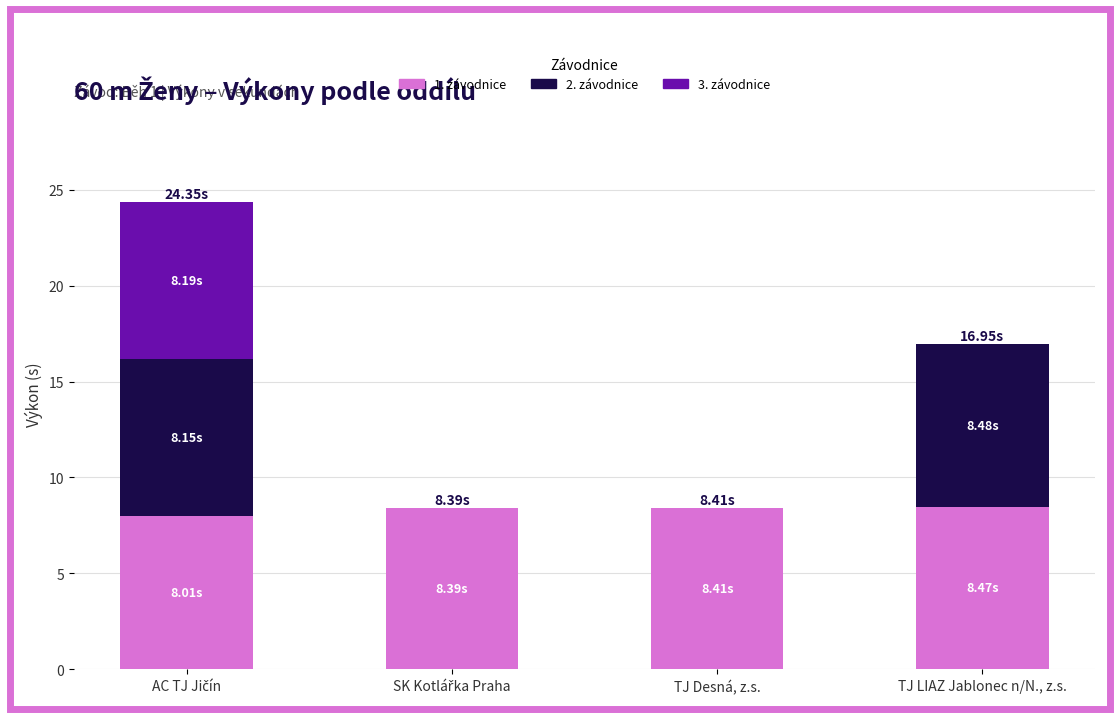

What are all the series names shown in the legend?

1. závodnice, 2. závodnice, 3. závodnice